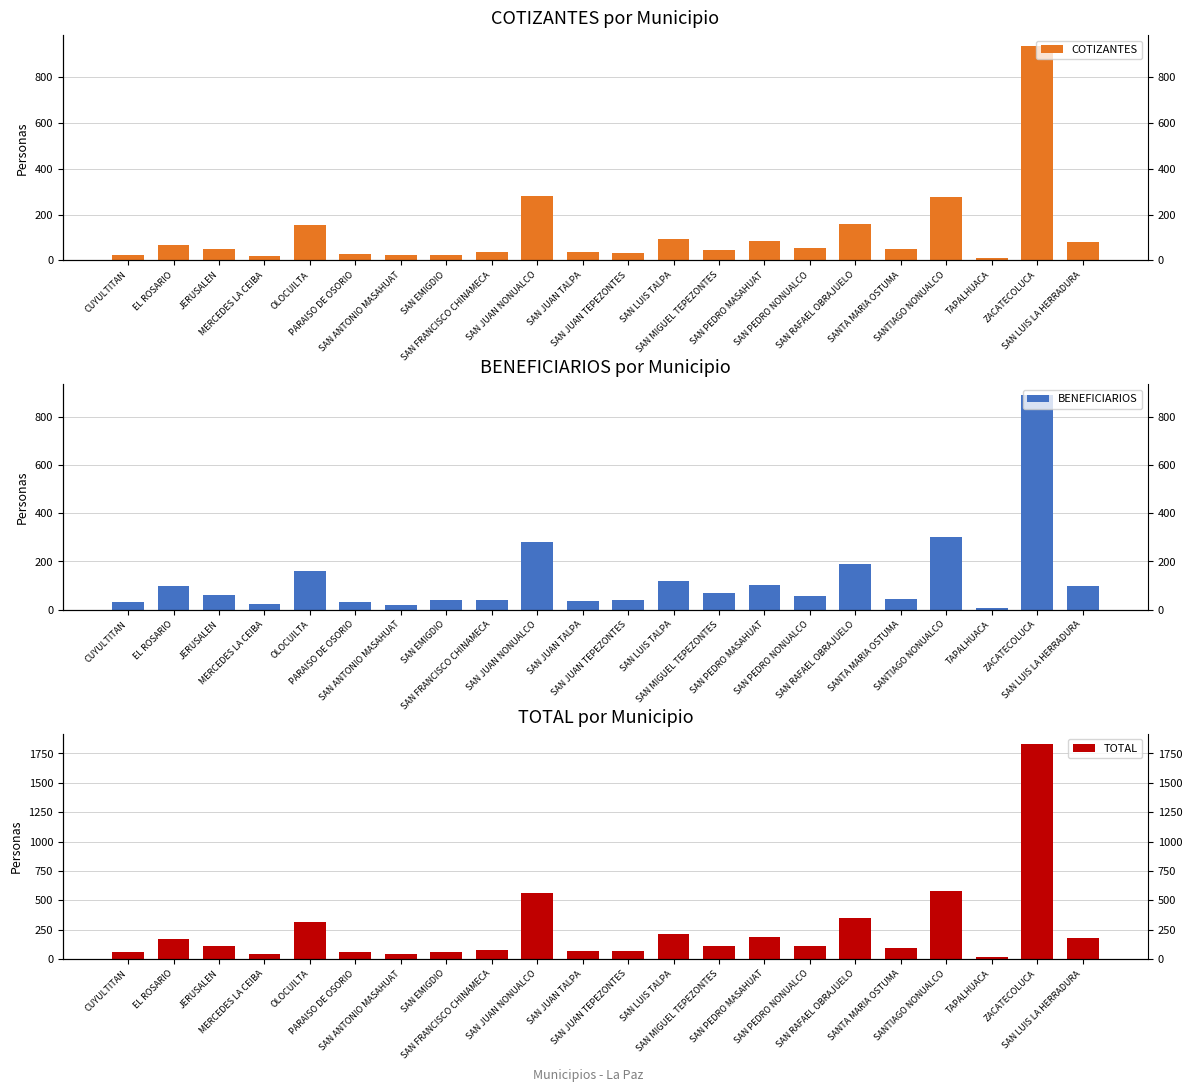

Between ZACATECOLUCA and SAN RAFAEL OBRAJUELO, which is larger?

ZACATECOLUCA